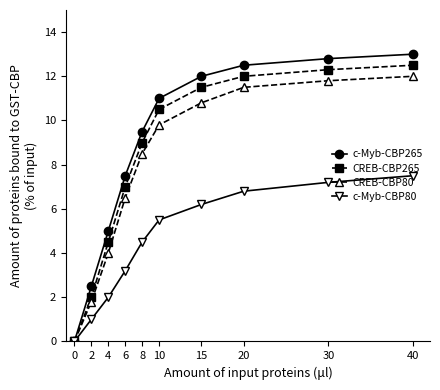

Reading left to right, what are all the values shown in this chart?

c-Myb-CBP265: 0.0	2.5	5.0	7.5	9.5	11.0	12.0	12.5	12.8	13.0
CREB-CBP265: 0.0	2.0	4.5	7.0	9.0	10.5	11.5	12.0	12.3	12.5
CREB-CBP80: 0.0	1.8	4.0	6.5	8.5	9.8	10.8	11.5	11.8	12.0
c-Myb-CBP80: 0.0	1.0	2.0	3.2	4.5	5.5	6.2	6.8	7.2	7.5